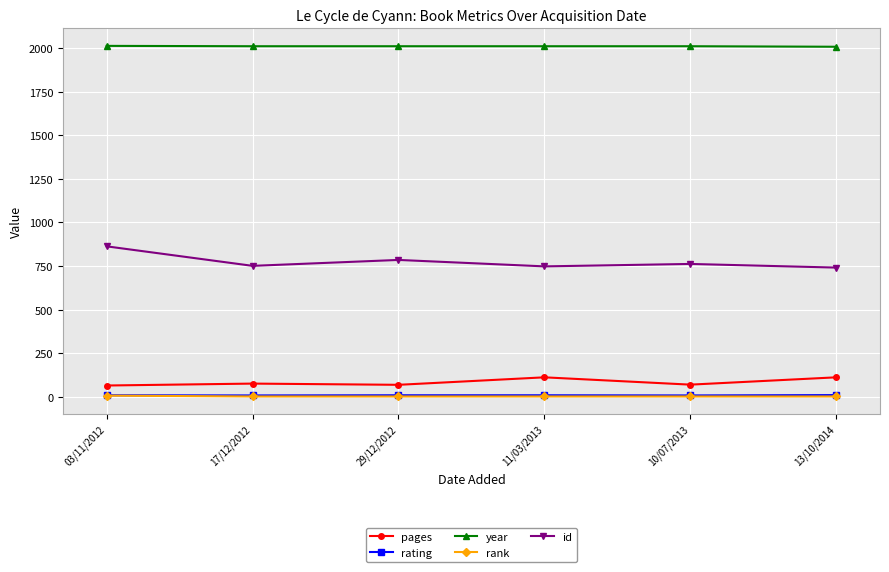

How many distinct data groups are displayed?

5